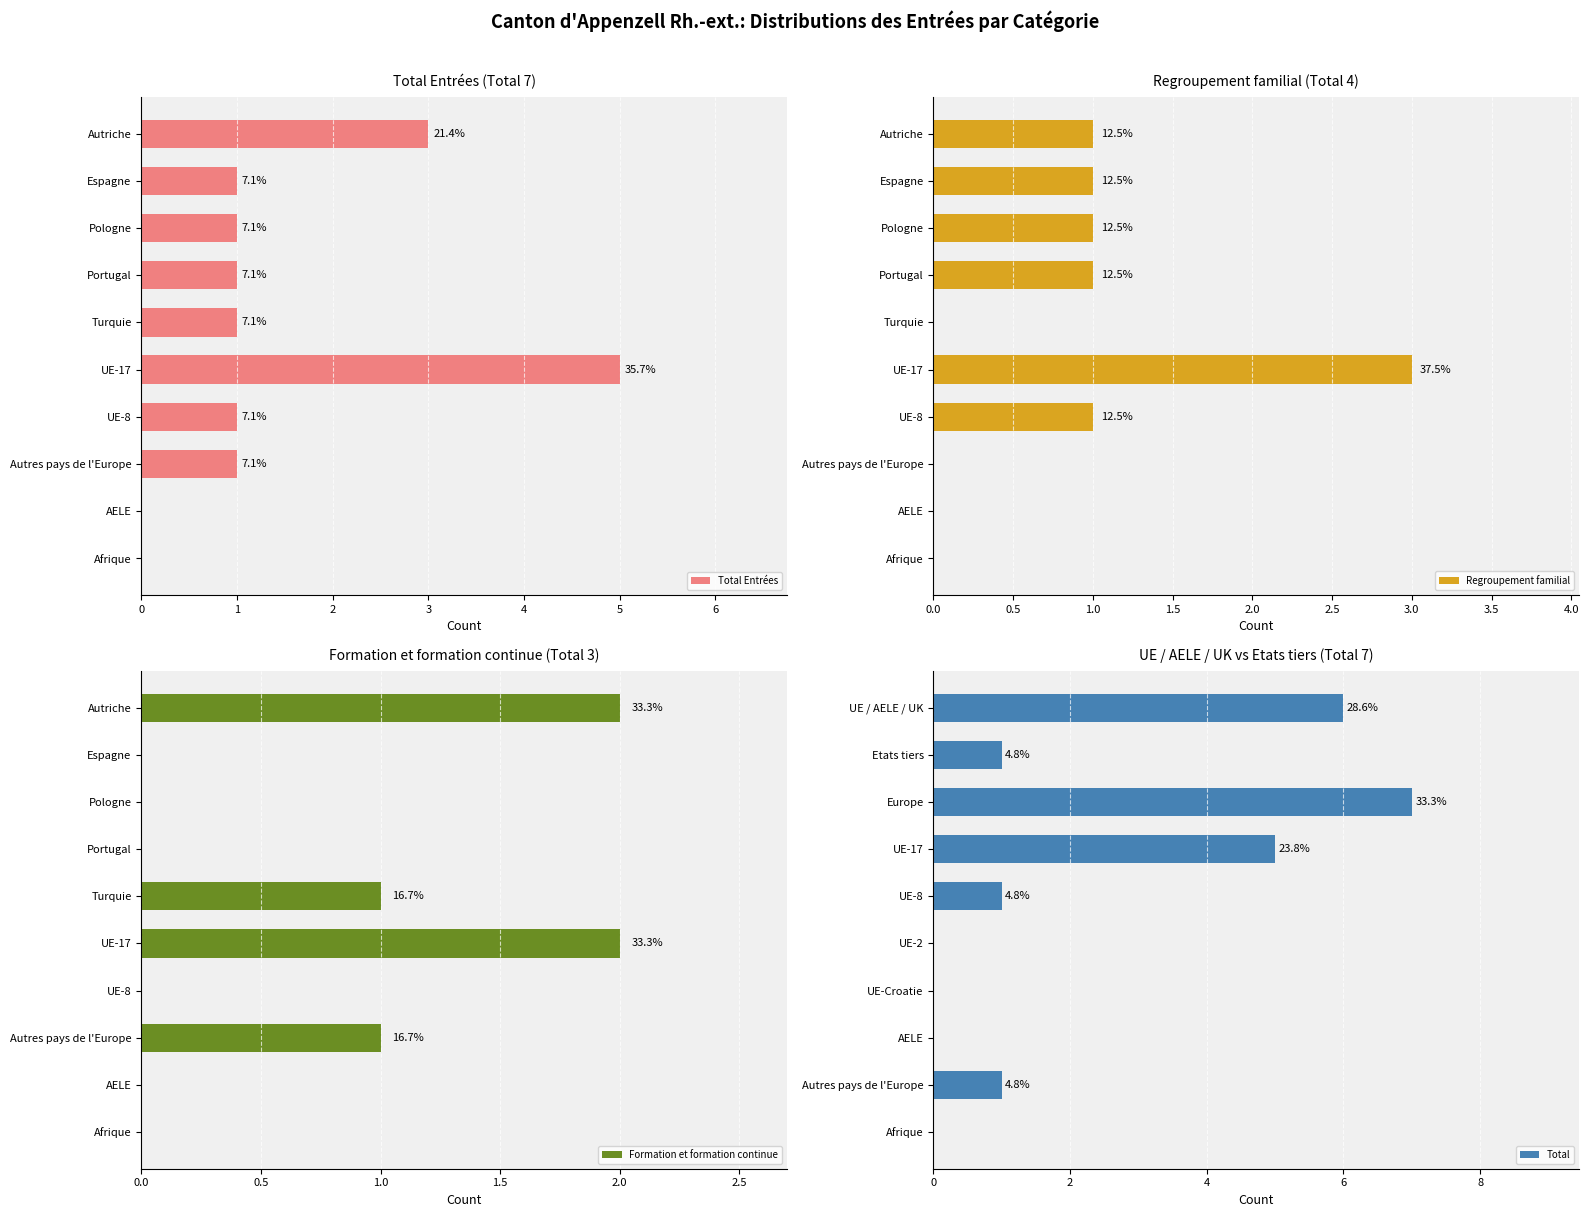

The Formation et formation continue series shows 1 at Espagne. True or false?

False